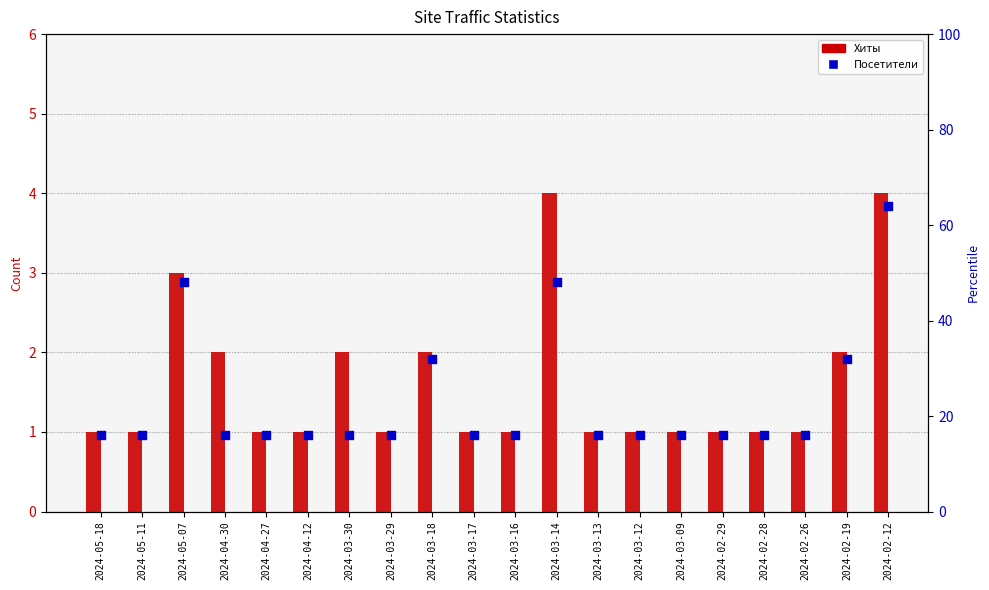

Which series has the largest Y range (max minus min)?

Посетители